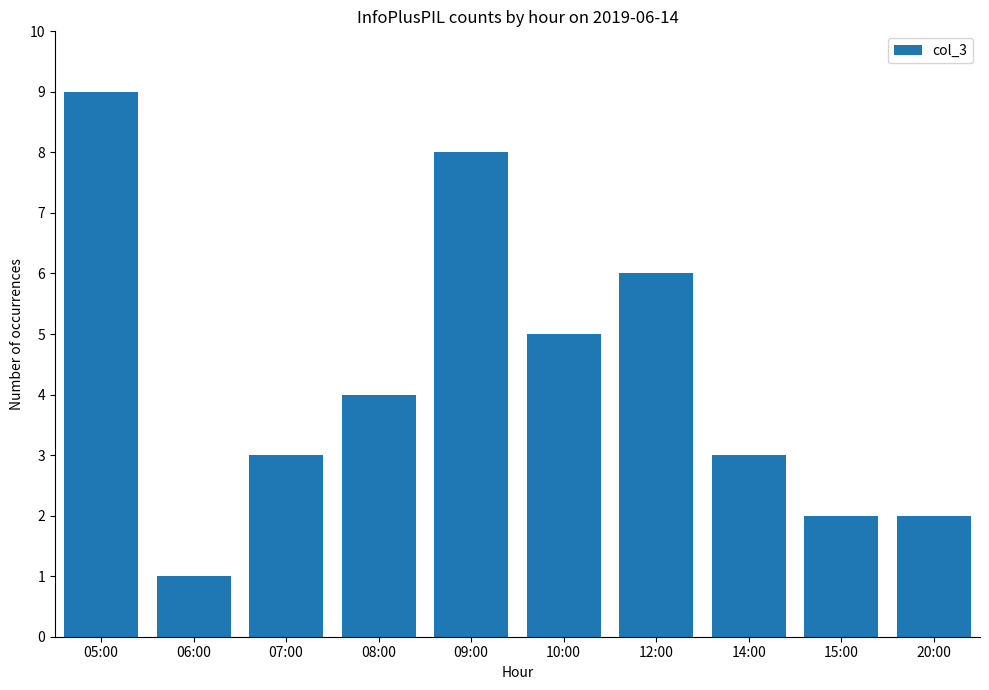

Which label corresponds to the largest value in the chart?

05:00